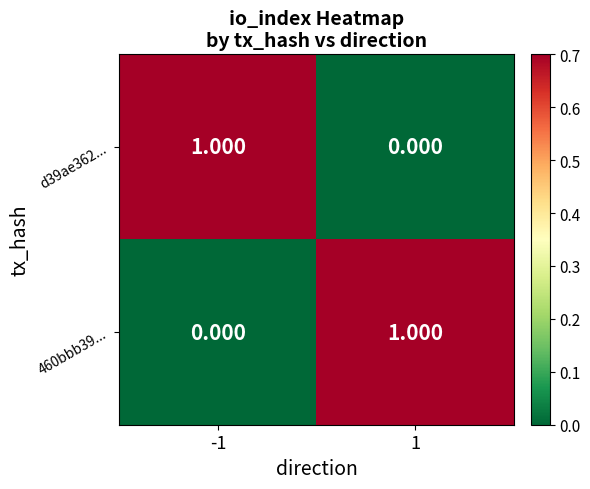

Between -1 and 1, which series saw the biggest shift?

d39ae362...